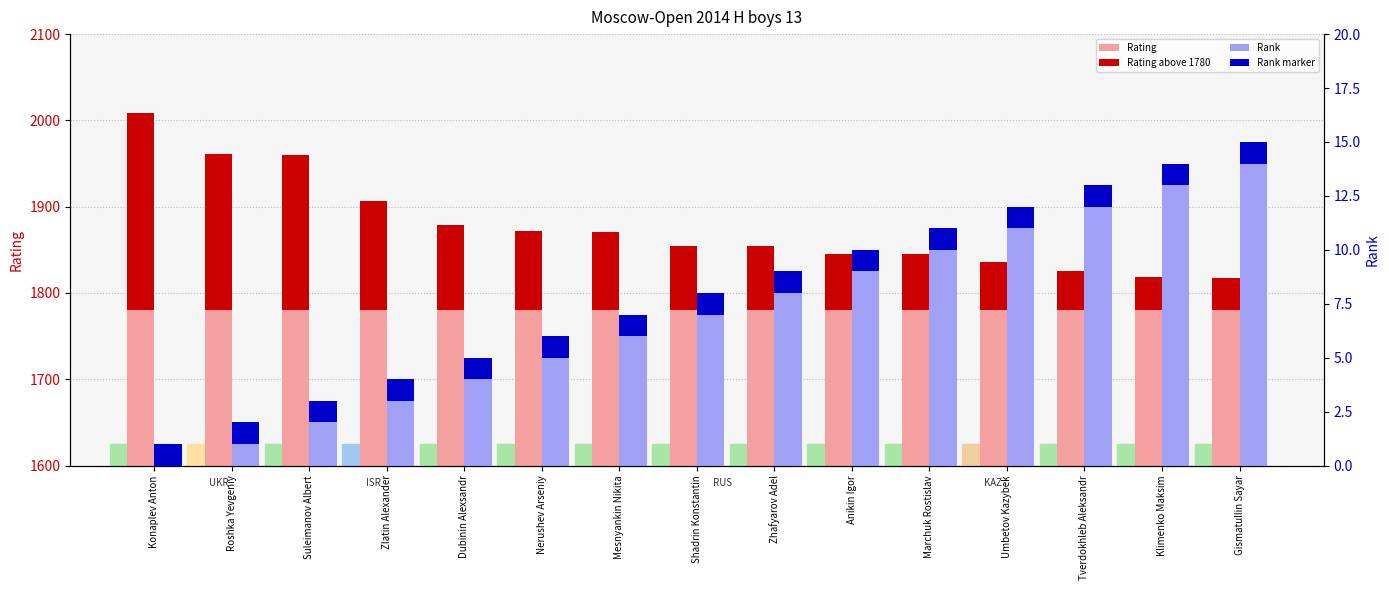

Is it true that Rank equals 13 at Zhafyarov Adel?

False